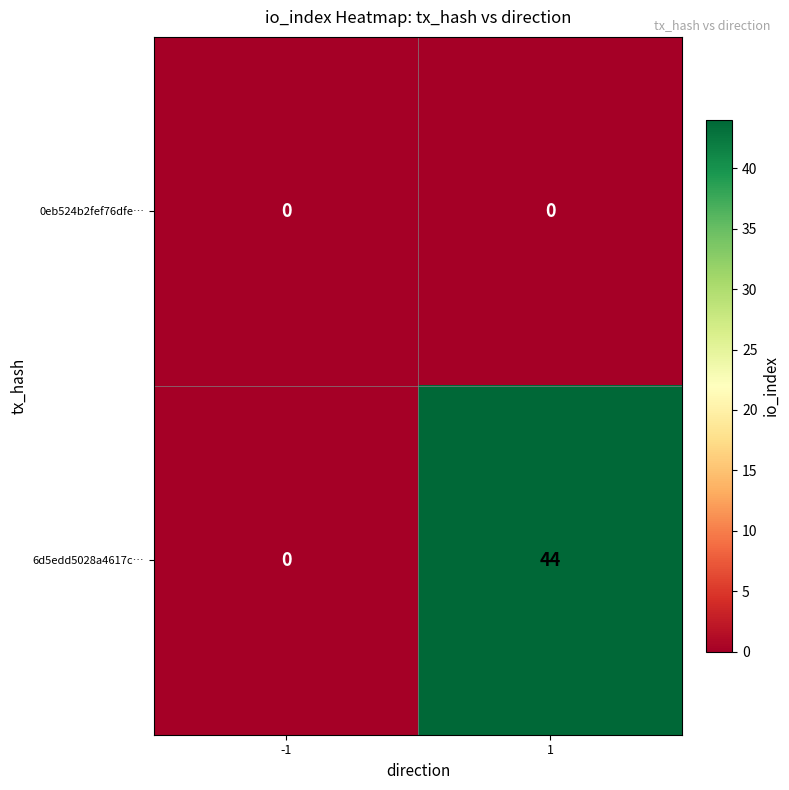

Which series has the largest total across all categories?

6d5edd5028a4617c…